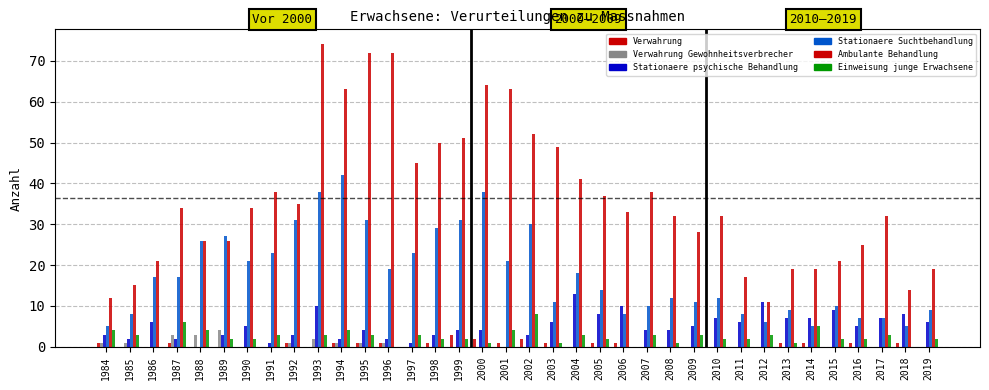

Reading left to right, what are all the values shown in this chart?

Verwahrung: 1984=1	1985=0	1986=0	1987=1	1988=0	1989=0	1990=0	1991=0	1992=1	1993=0	1994=1	1995=1	1996=1	1997=0	1998=1	1999=3	2000=2	2001=1	2002=2	2003=1	2004=0	2005=1	2006=1	2007=0	2008=0	2009=0	2010=0	2011=0	2012=0	2013=1	2014=1	2015=0	2016=1	2017=0	2018=1	2019=0
Verwahrung Gewohnheitsverbrecher: 1984=1	1985=1	1986=0	1987=3	1988=3	1989=4	1990=0	1991=0	1992=1	1993=2	1994=1	1995=1	1996=1	1997=0	1998=0	1999=0	2000=0	2001=0	2002=0	2003=0	2004=0	2005=0	2006=0	2007=0	2008=0	2009=0	2010=0	2011=0	2012=0	2013=0	2014=0	2015=0	2016=0	2017=0	2018=0	2019=0
Stationaere psychische Behandlung: 1984=3	1985=2	1986=6	1987=2	1988=0	1989=3	1990=5	1991=1	1992=3	1993=10	1994=2	1995=4	1996=2	1997=1	1998=3	1999=4	2000=4	2001=0	2002=3	2003=6	2004=13	2005=8	2006=10	2007=4	2008=4	2009=5	2010=7	2011=6	2012=11	2013=7	2014=7	2015=9	2016=5	2017=7	2018=8	2019=6
Stationaere Suchtbehandlung: 1984=5	1985=8	1986=17	1987=17	1988=26	1989=27	1990=21	1991=23	1992=31	1993=38	1994=42	1995=31	1996=19	1997=23	1998=29	1999=31	2000=38	2001=21	2002=30	2003=11	2004=18	2005=14	2006=8	2007=10	2008=12	2009=11	2010=12	2011=8	2012=6	2013=9	2014=5	2015=10	2016=7	2017=7	2018=5	2019=9
Ambulante Behandlung: 1984=12	1985=15	1986=21	1987=34	1988=26	1989=26	1990=34	1991=38	1992=35	1993=74	1994=63	1995=72	1996=72	1997=45	1998=50	1999=51	2000=64	2001=63	2002=52	2003=49	2004=41	2005=37	2006=33	2007=38	2008=32	2009=28	2010=32	2011=17	2012=11	2013=19	2014=19	2015=21	2016=25	2017=32	2018=14	2019=19
Einweisung junge Erwachsene: 1984=4	1985=3	1986=0	1987=6	1988=4	1989=2	1990=2	1991=3	1992=0	1993=3	1994=4	1995=3	1996=0	1997=3	1998=2	1999=2	2000=1	2001=4	2002=8	2003=1	2004=3	2005=2	2006=0	2007=3	2008=1	2009=3	2010=2	2011=2	2012=3	2013=1	2014=5	2015=2	2016=2	2017=3	2018=0	2019=2